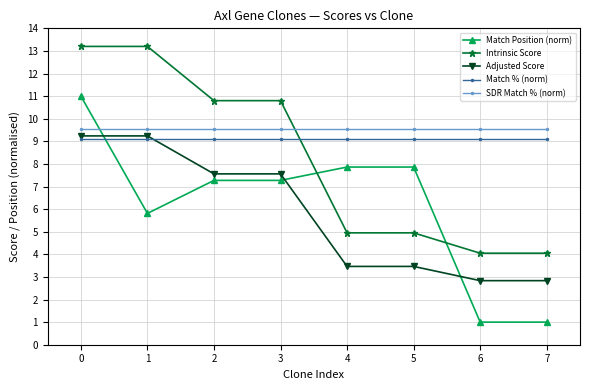

Which series ends up on top after the final intersection of Match Position (norm) and Adjusted Score?

Adjusted Score